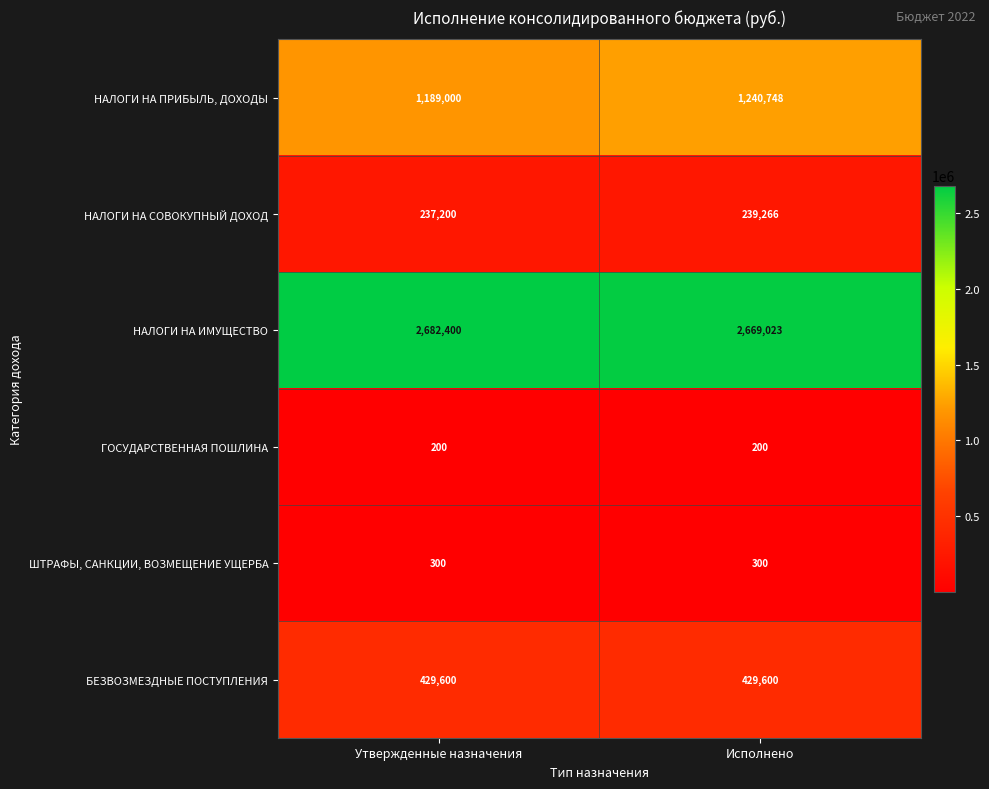

What is the greatest value displayed?

2682400